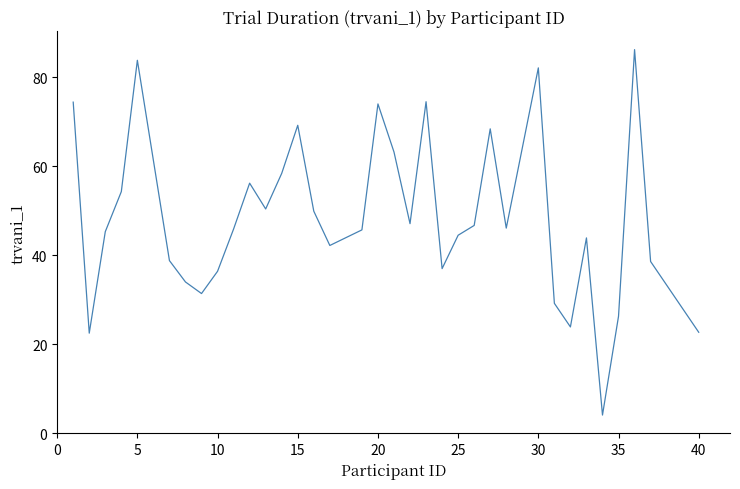

What is the difference between the maximum and minimum values?

82.1